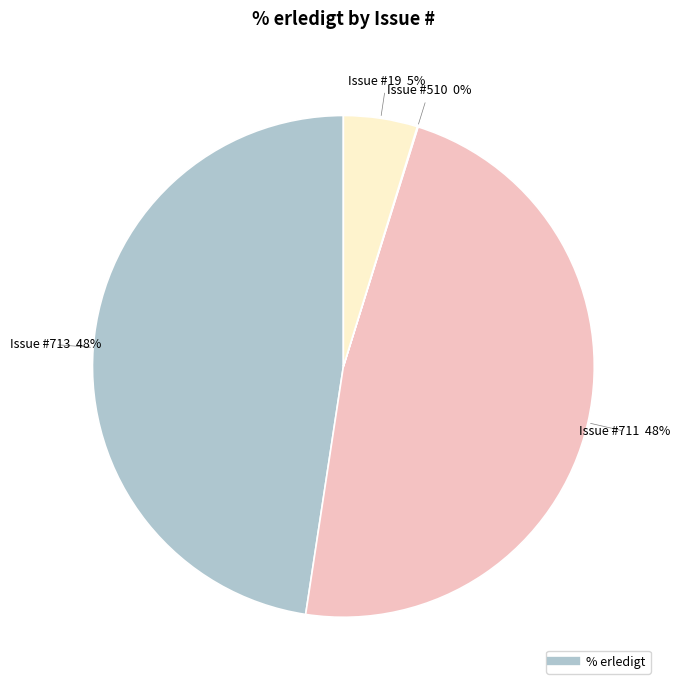

Rank the categories by value from highest to lowest.

713, 711, 19, 510